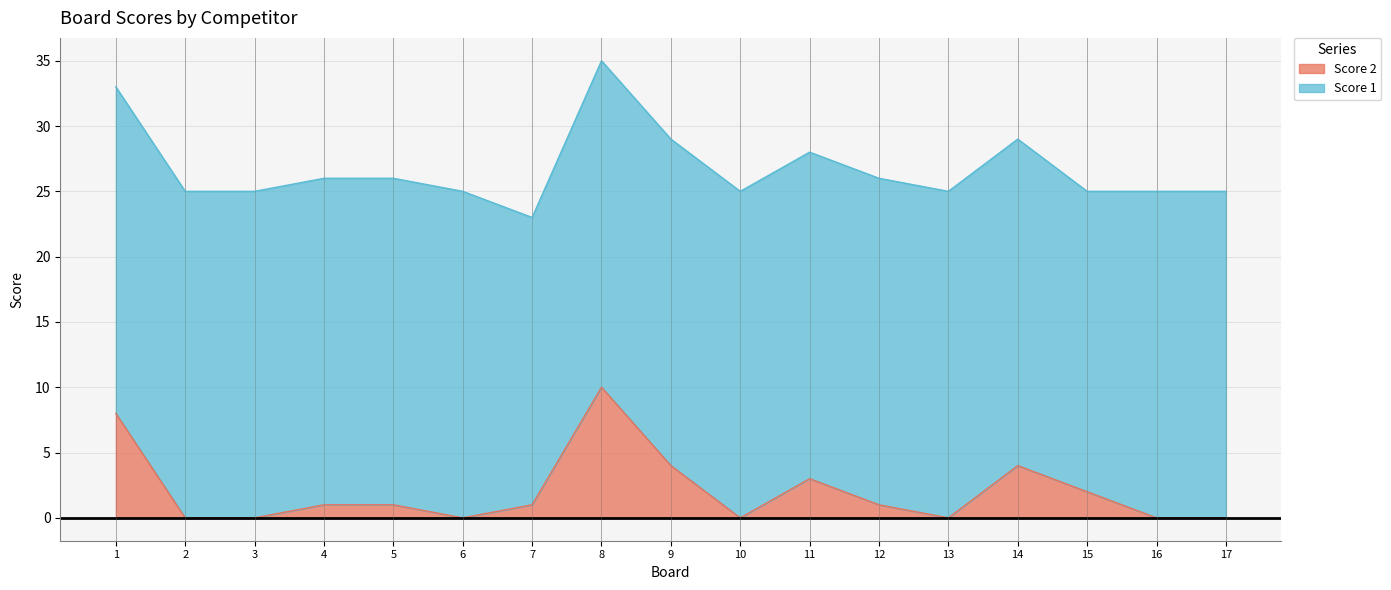

Read the value at 14.

4